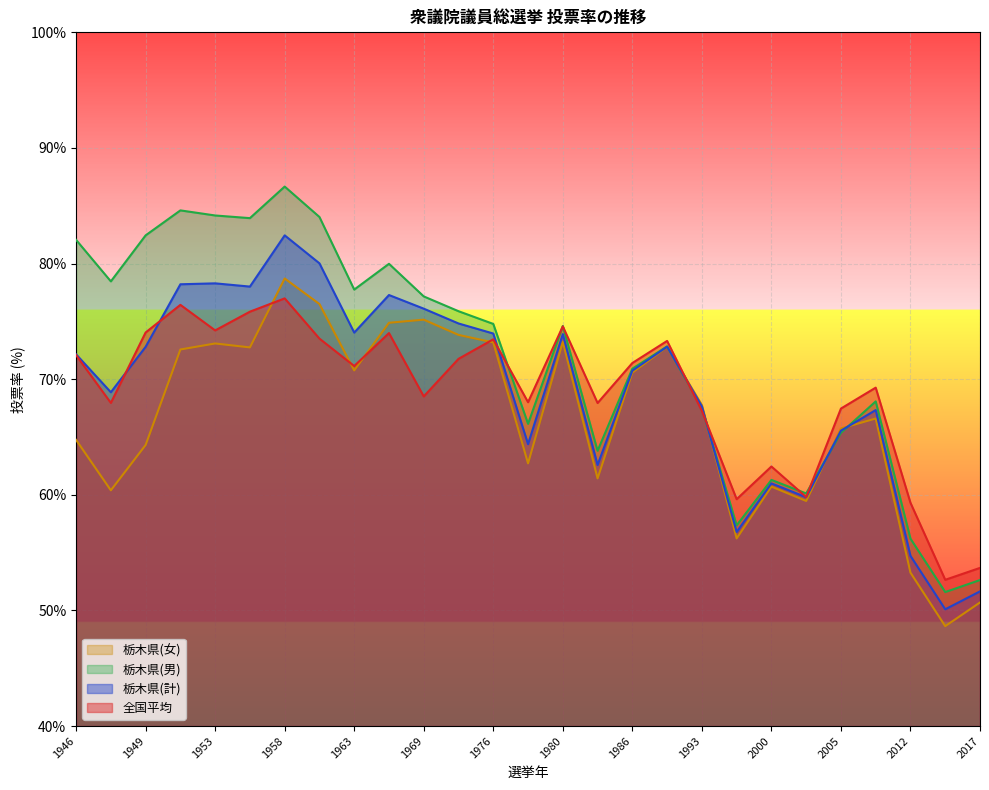

Where does the 栃木県(男) series first go above 74?

1946